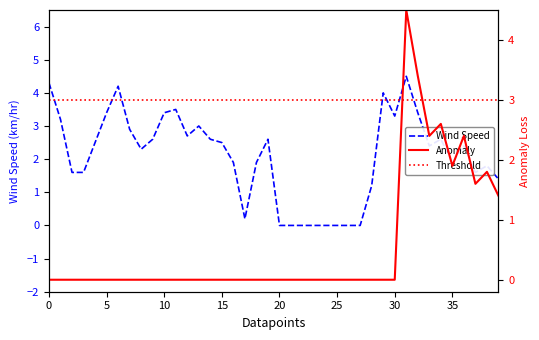

True or false: Threshold and Wind Speed intersect in this chart.

True